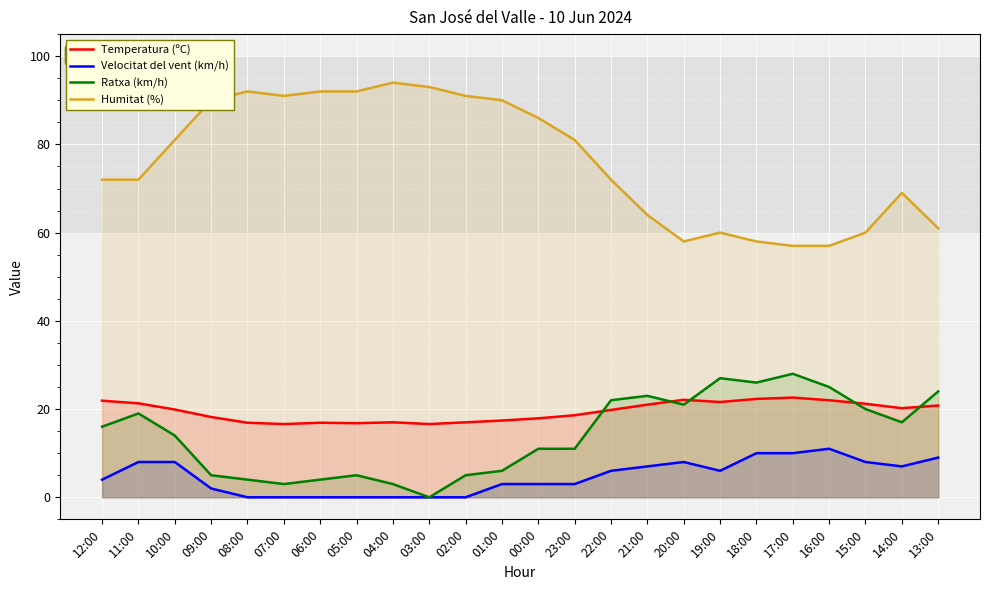

Rank the series by their maximum value, from lowest to highest.

Velocitat del vent (km/h), Temperatura (ºC), Ratxa (km/h), Humitat (%)